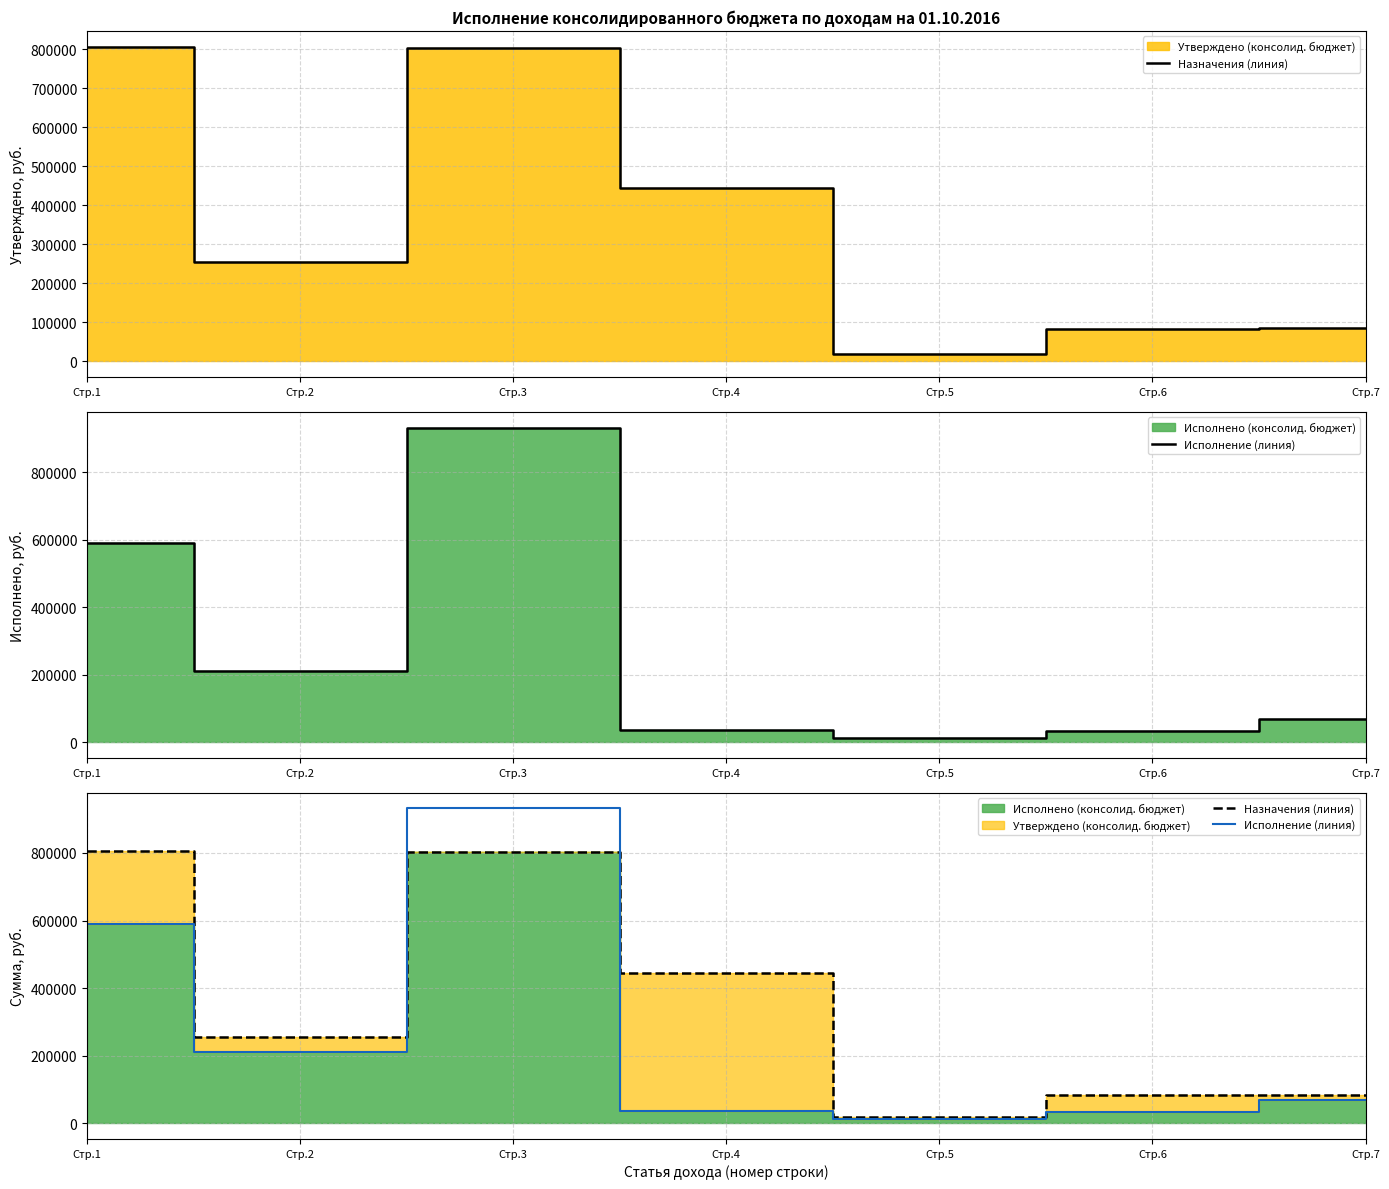

How many lines are shown in the chart?

2